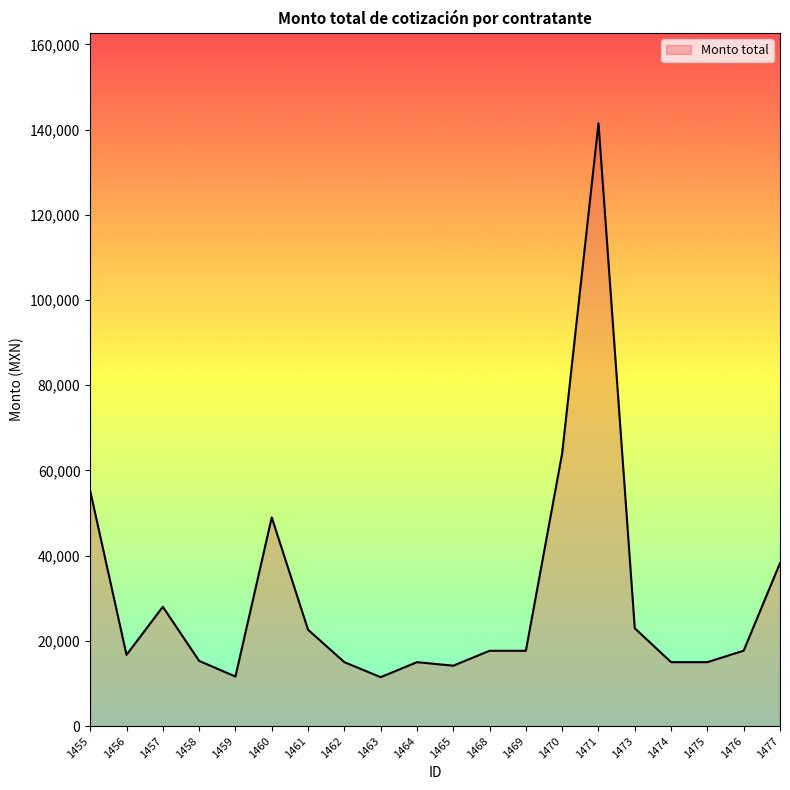

What is the sum of the values at 1462 and 1475?

30000.0